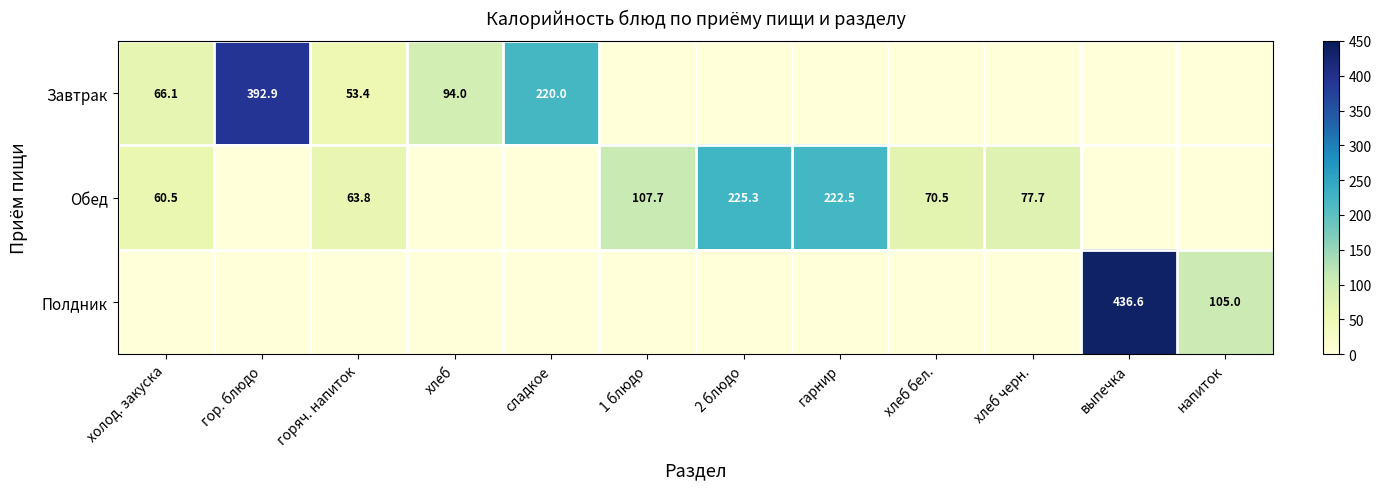

Is it true that Обед equals 225.3 at 2 блюдо?

True